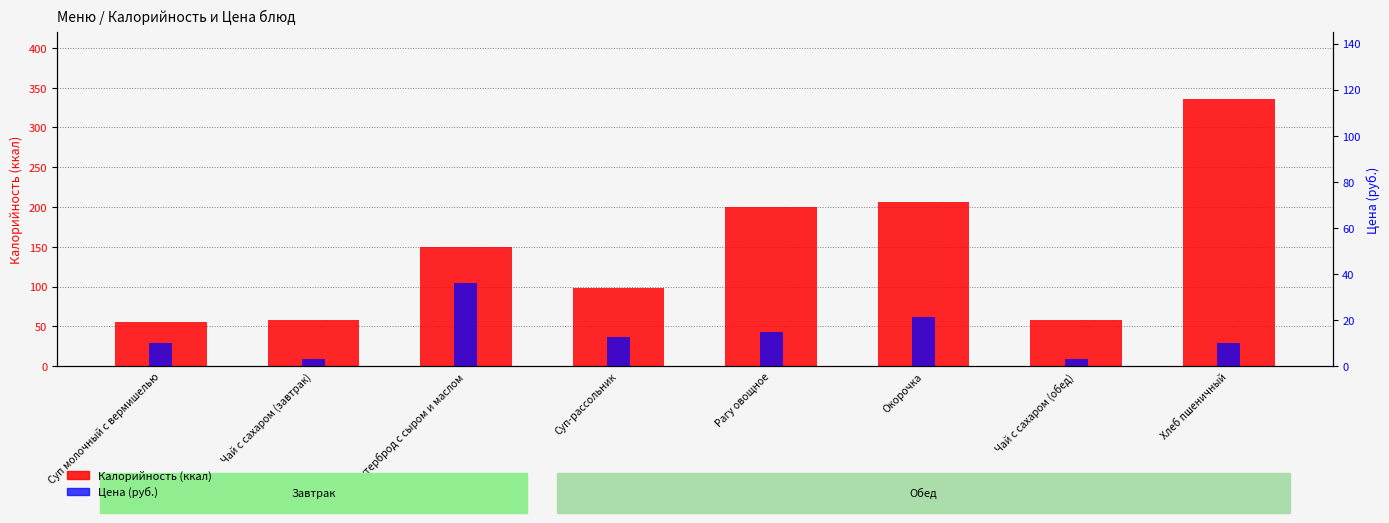

Which category has the lowest value in the Цена (руб.) series?

Чай с сахаром (завтрак)